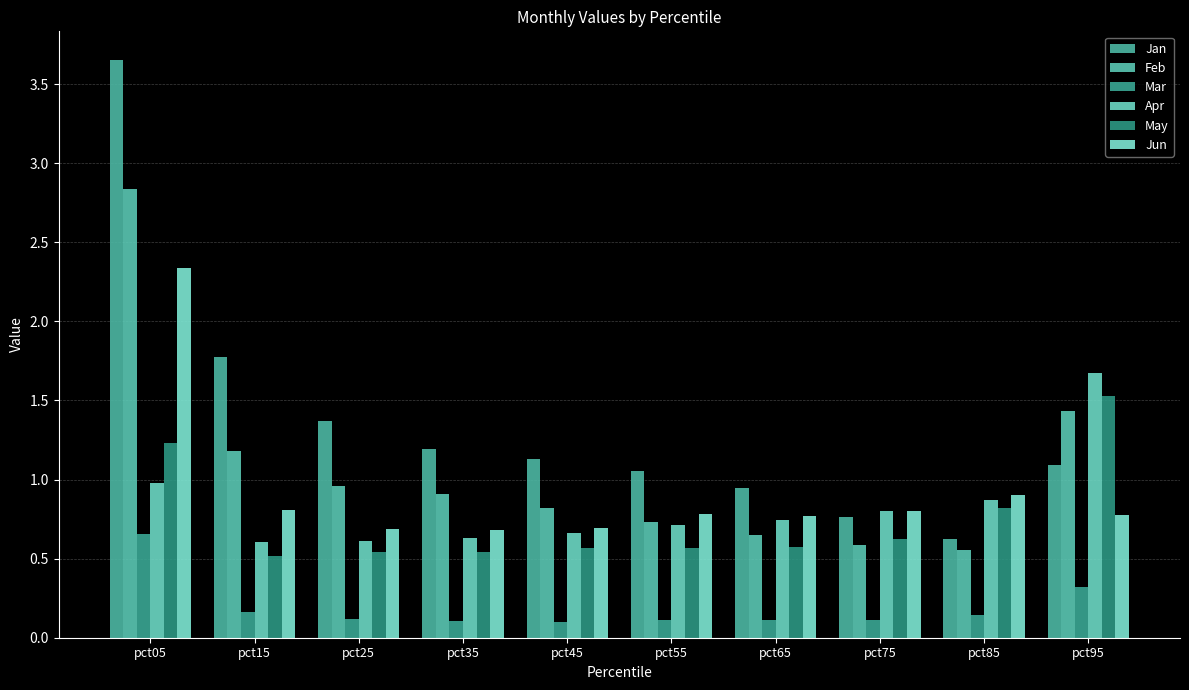

What is the average value of the Apr series?

0.8